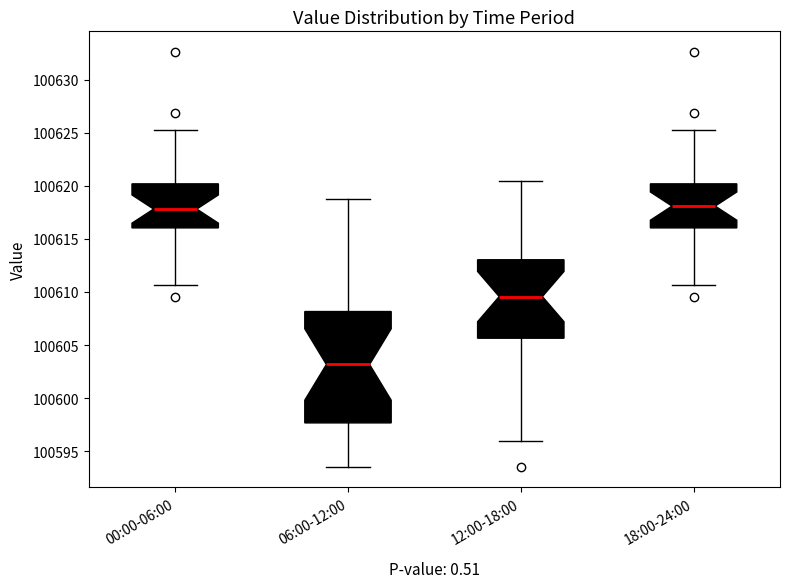

Where does the upper whisker of the box for 12:00-18:00 end on the y-axis? The values are not printed on the chart, so give them approximately, as read against the axis.

100620.5